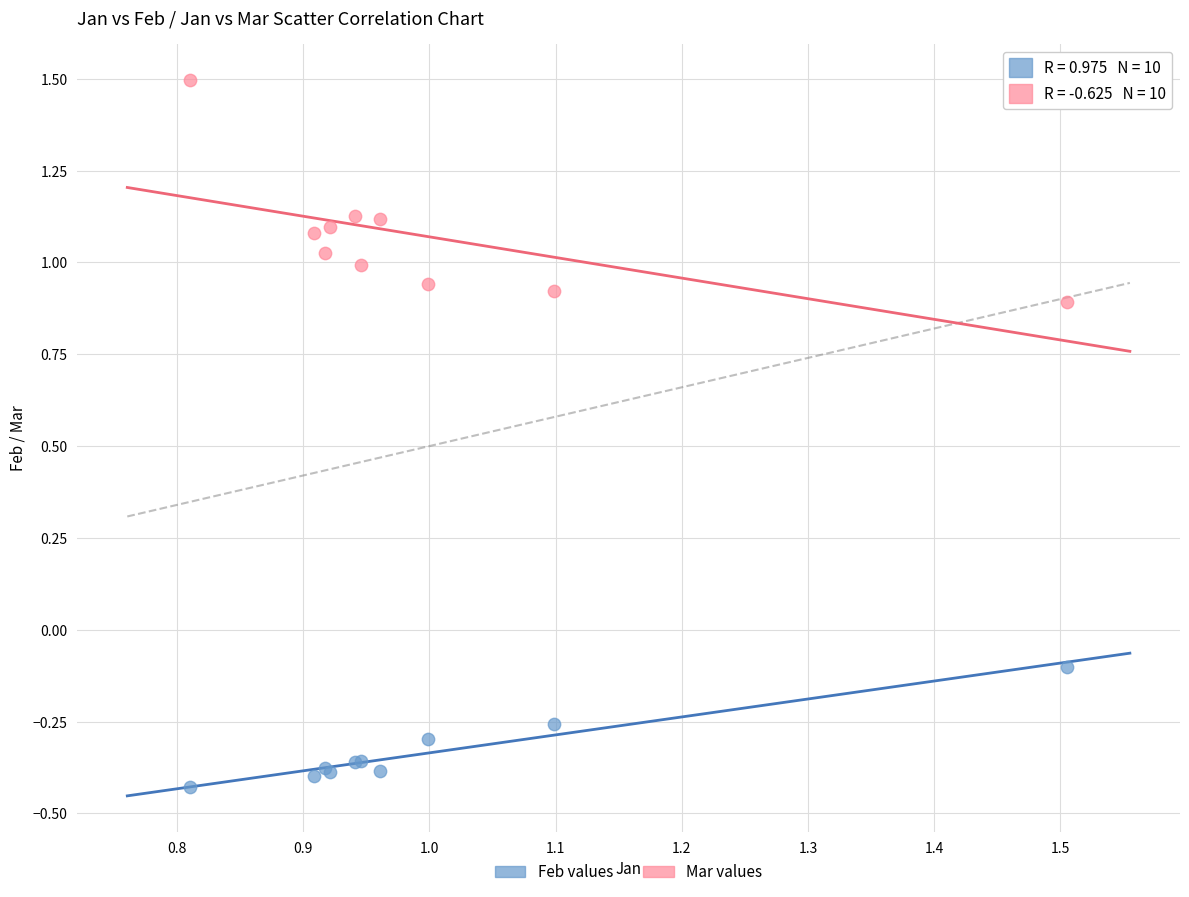

Which series has the largest Y range (max minus min)?

Mar values